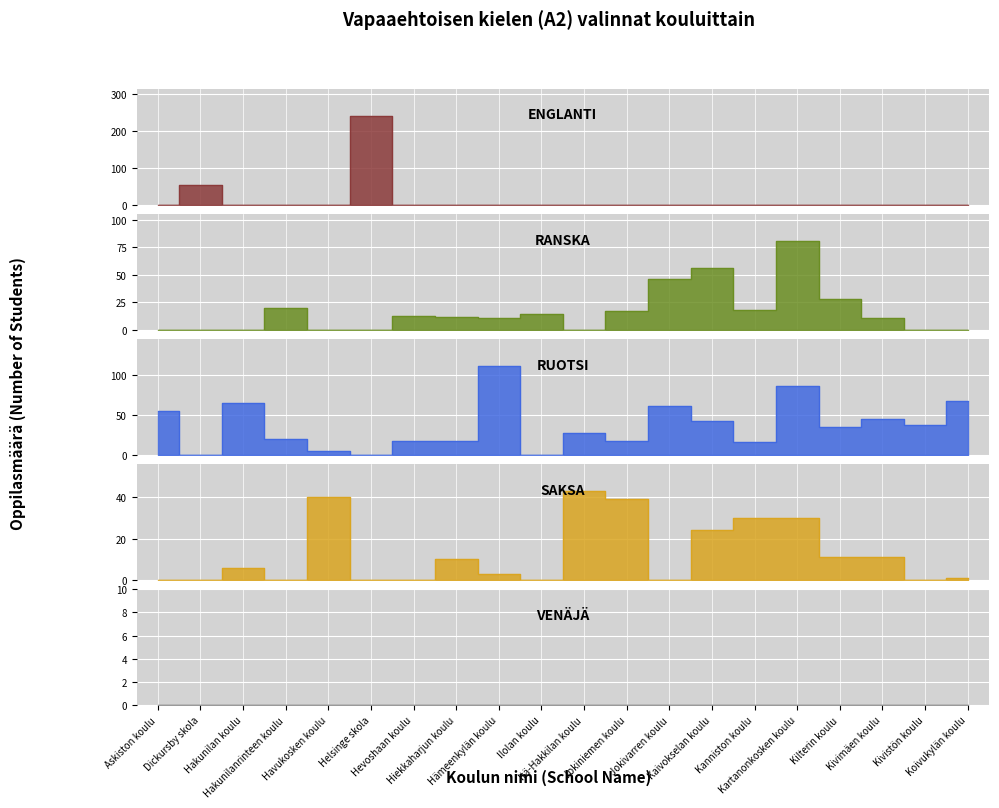

Is it true that ruotsi equals 18 at Hevoshaan koulu?

True